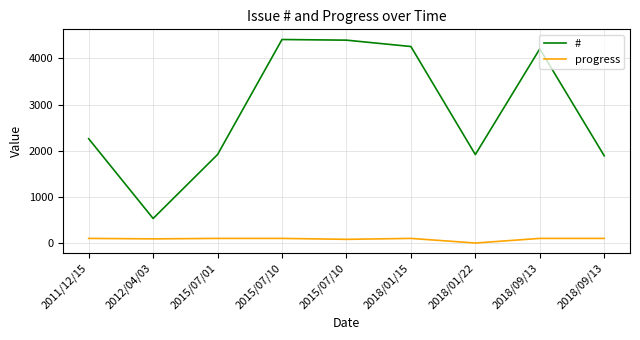

Which has a higher value, 2018/09/13 or 2018/01/15?

2018/01/15